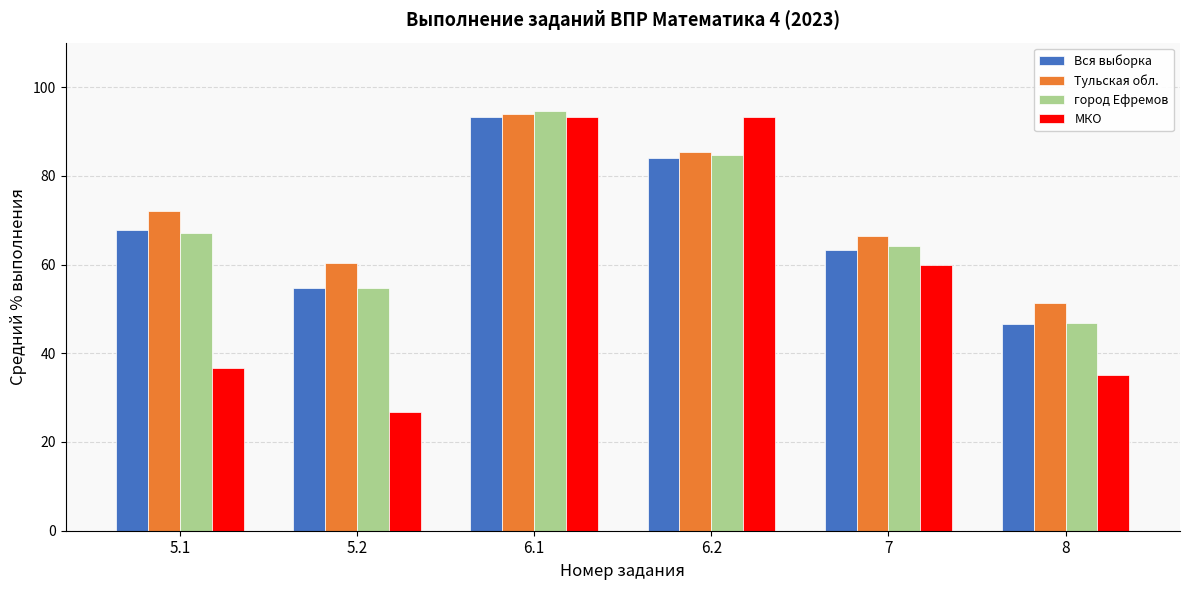

The город Ефремов series shows 67.0 at 5.1. True or false?

True